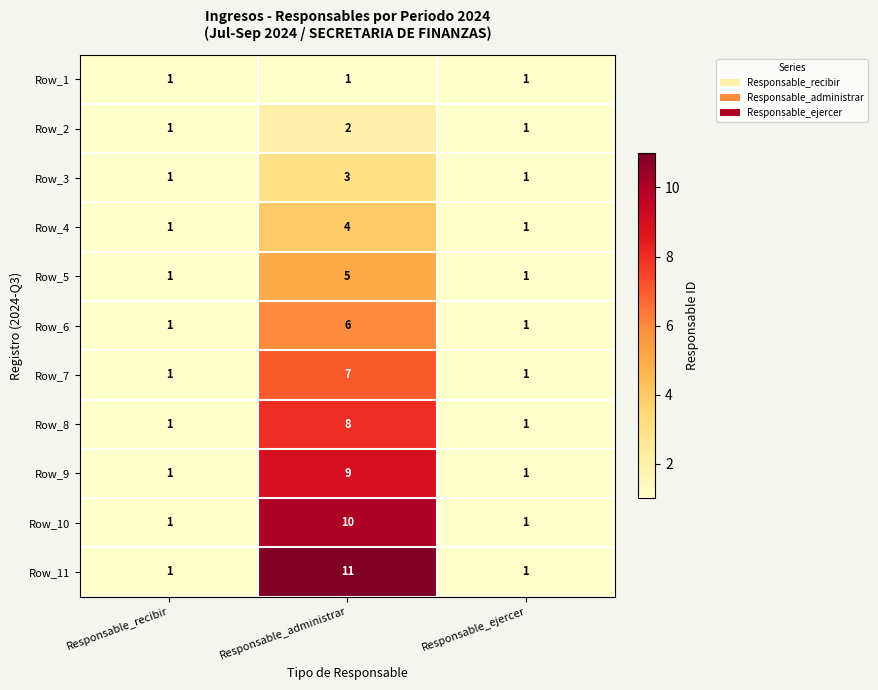

What is the smallest value displayed?

1